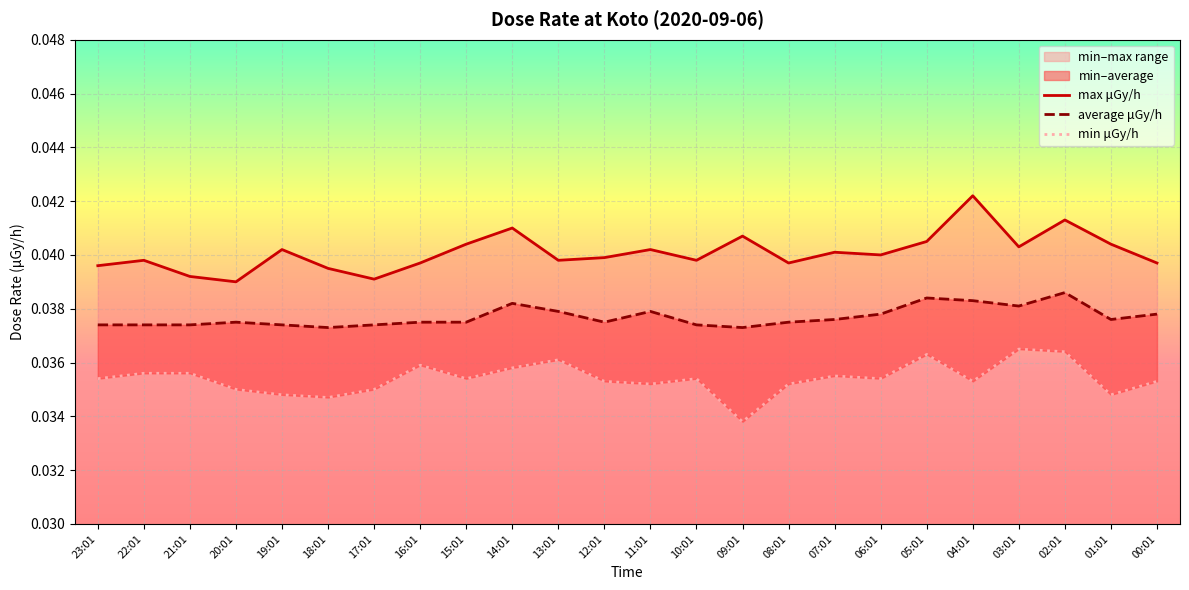

List the labels in order of max μGy/h value, smallest first.

20:01, 17:01, 21:01, 18:01, 23:01, 16:01, 08:01, 00:01, 22:01, 13:01, 10:01, 12:01, 06:01, 07:01, 19:01, 11:01, 03:01, 15:01, 01:01, 05:01, 09:01, 14:01, 02:01, 04:01